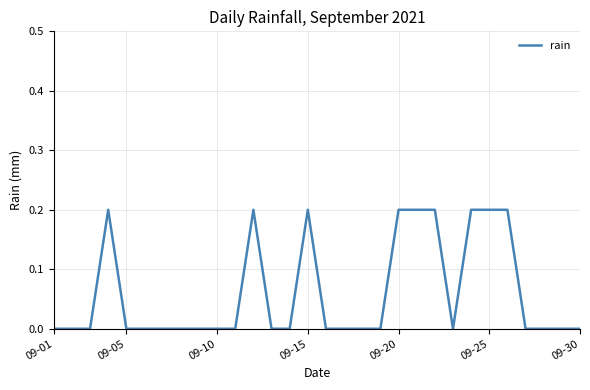

How many lines are shown in the chart?

1